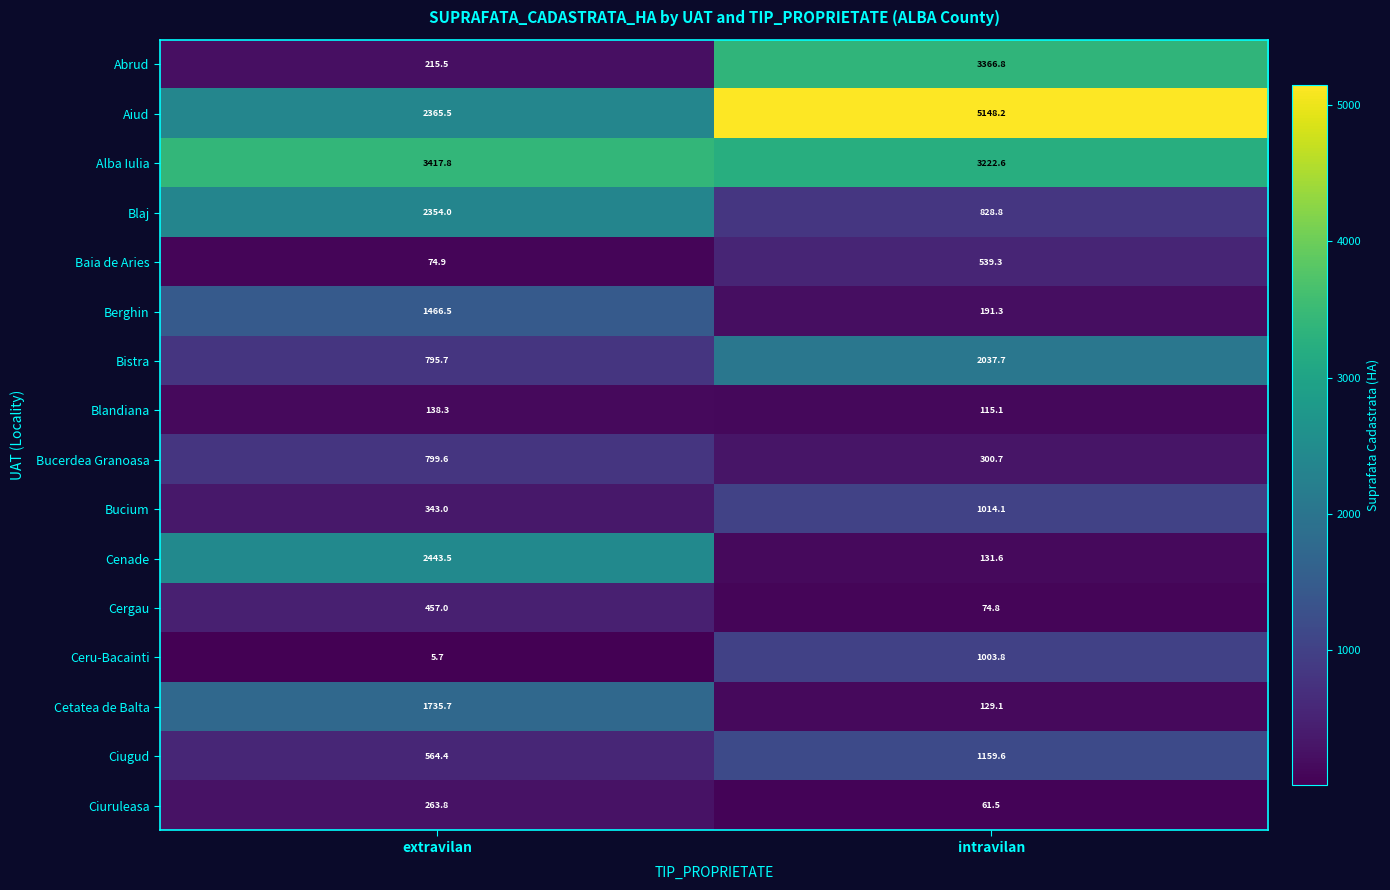

Which label corresponds to the smallest value in the chart?

extravilan